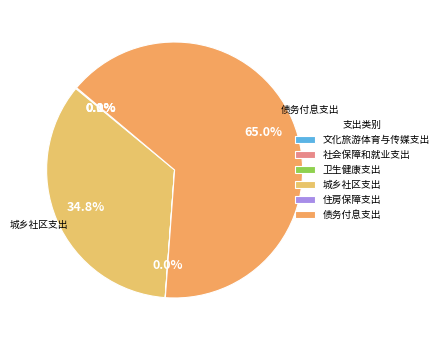

Which category has the biggest portion of the pie?

债务付息支出